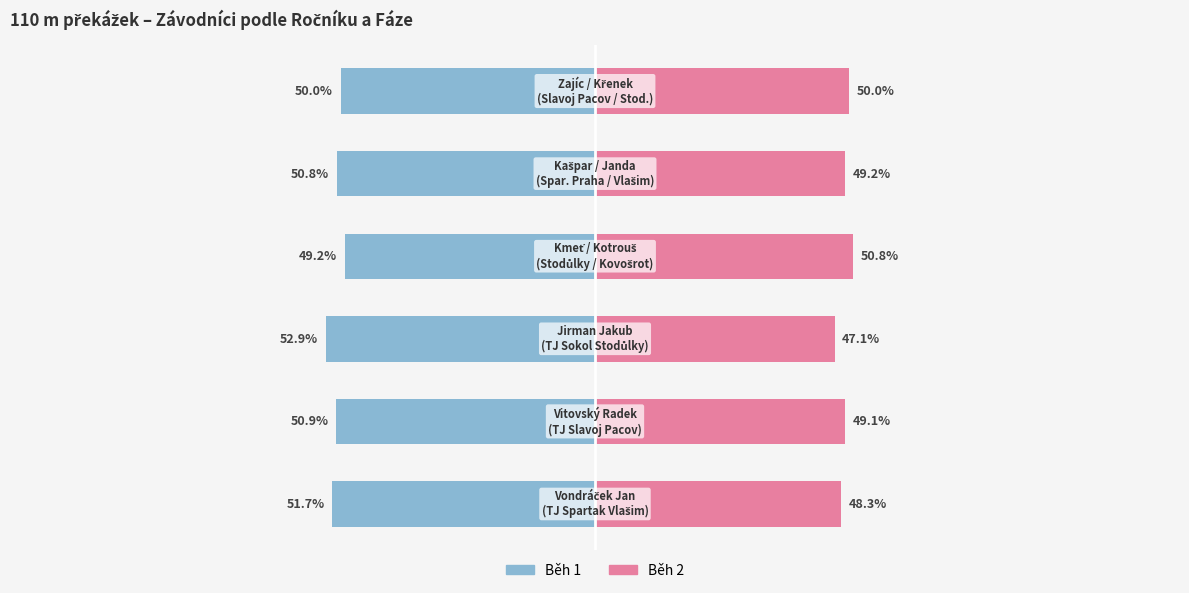

Are the bars grouped side by side (vs. stacked)?

Yes